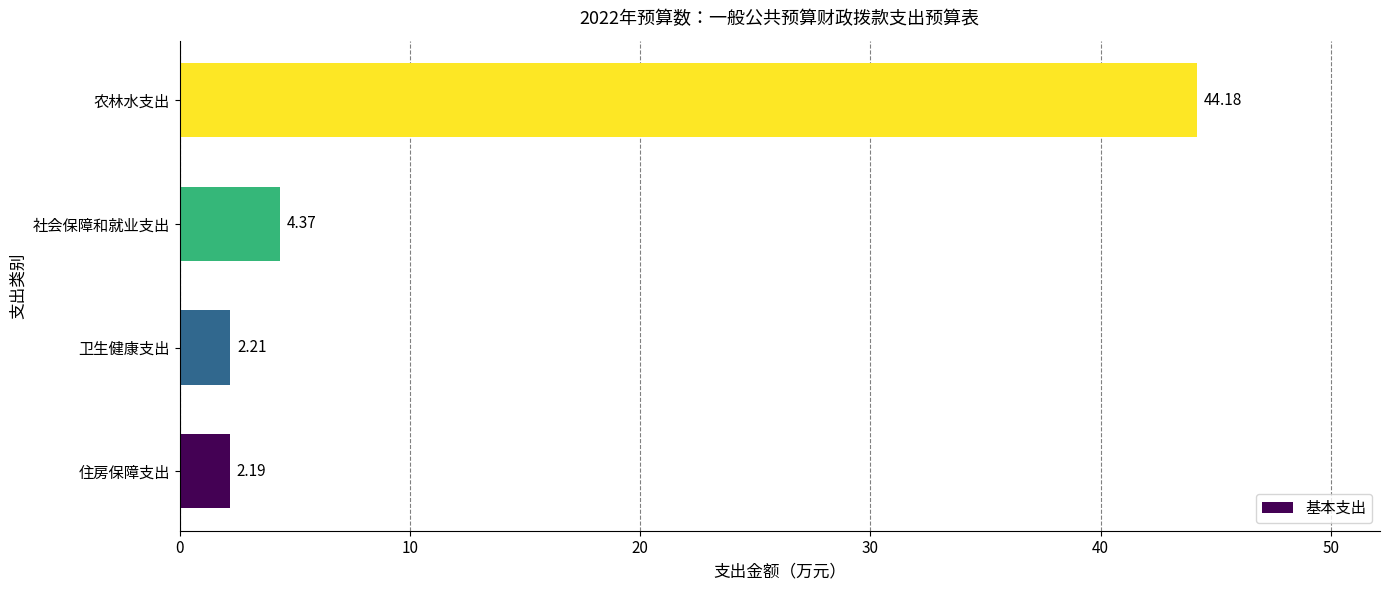

Approximately how many times larger is the value at 卫生健康支出 compared to 住房保障支出?

1.0